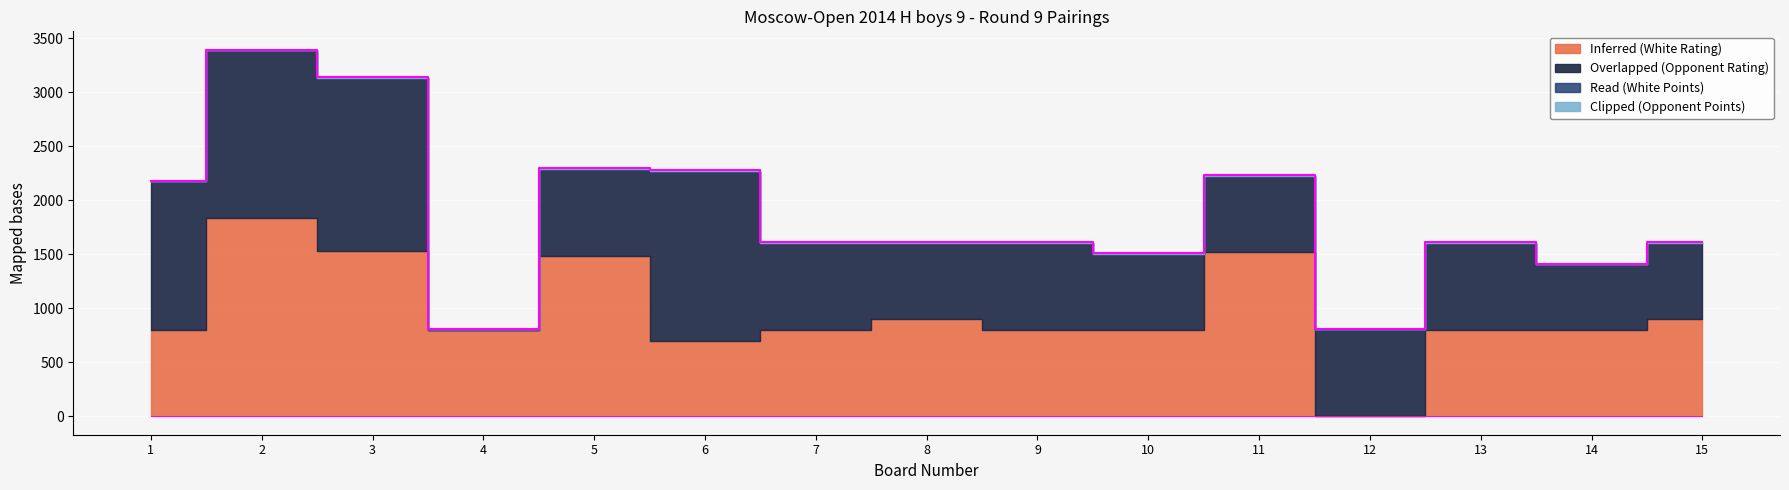

Which category has the lowest value in the Read (White Points) series?

15